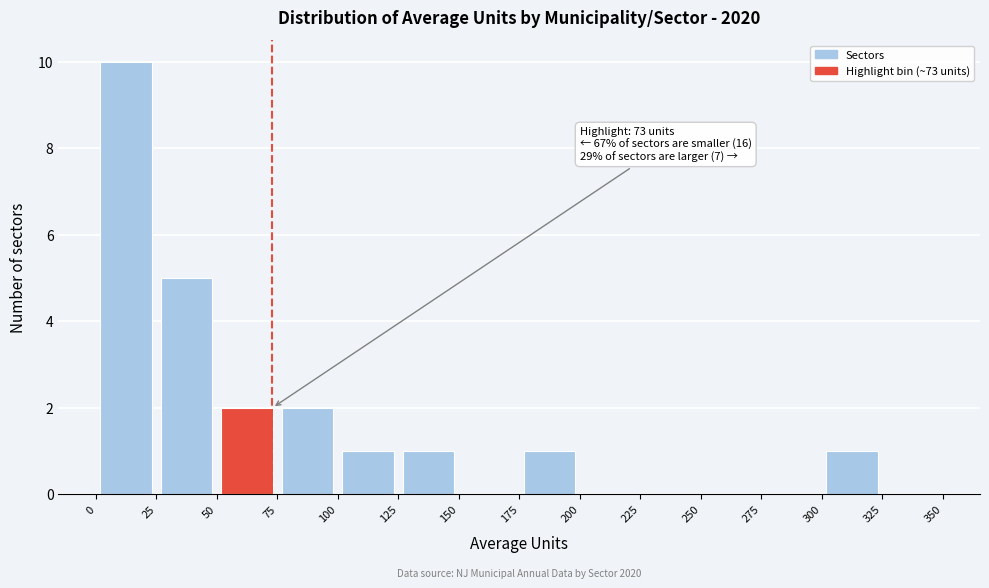

Over which range of the x-axis is the bar tallest?

0 to 25